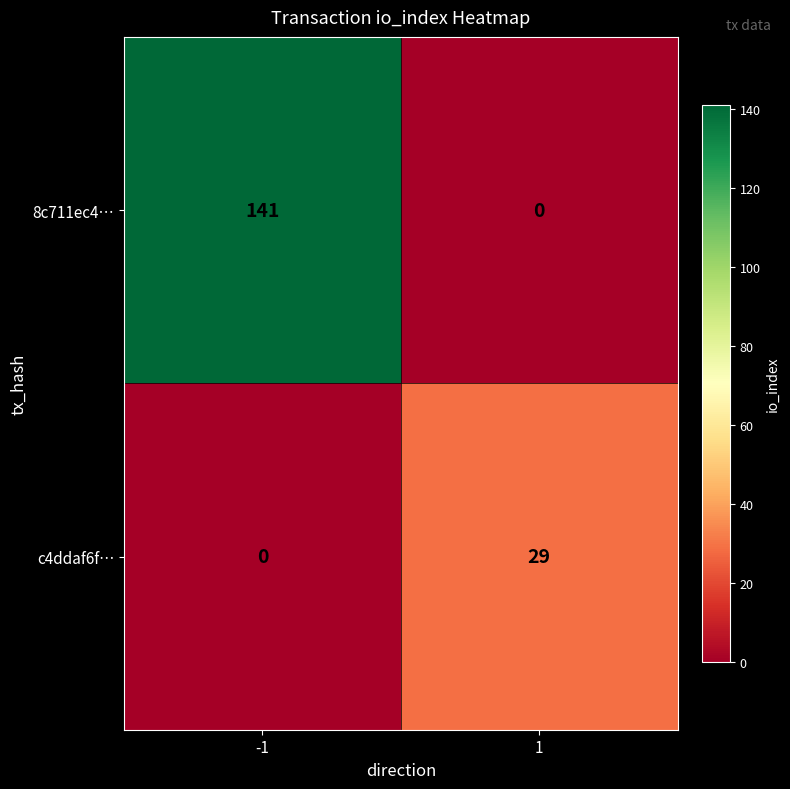

Between -1 and 1, which series saw the biggest shift?

8c711ec4…